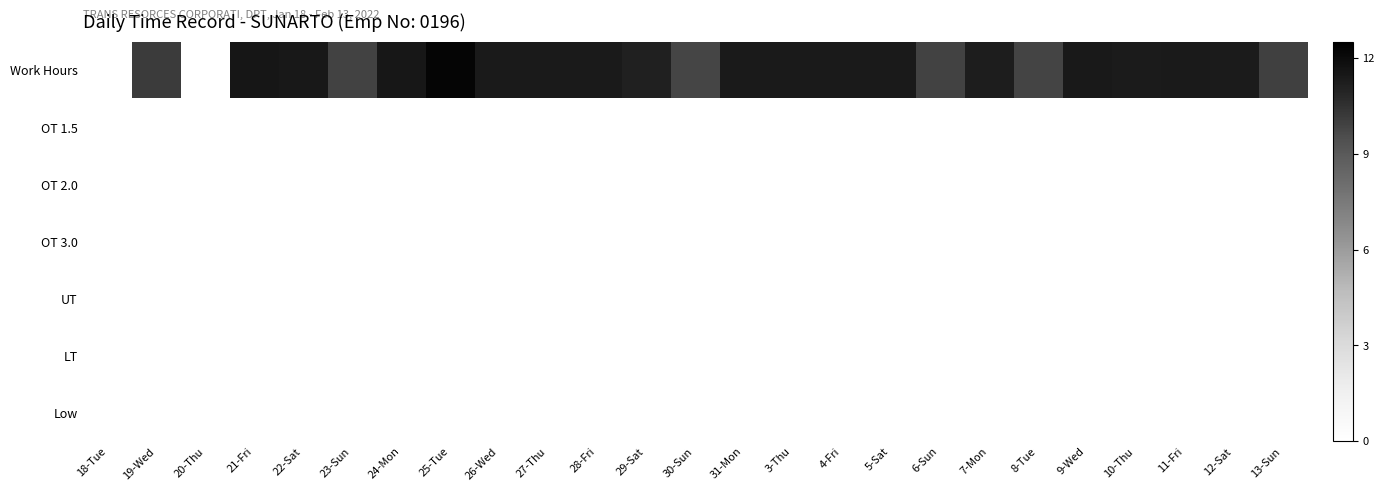

What is the difference between the highest and lowest values at 3-Thu?

11.4